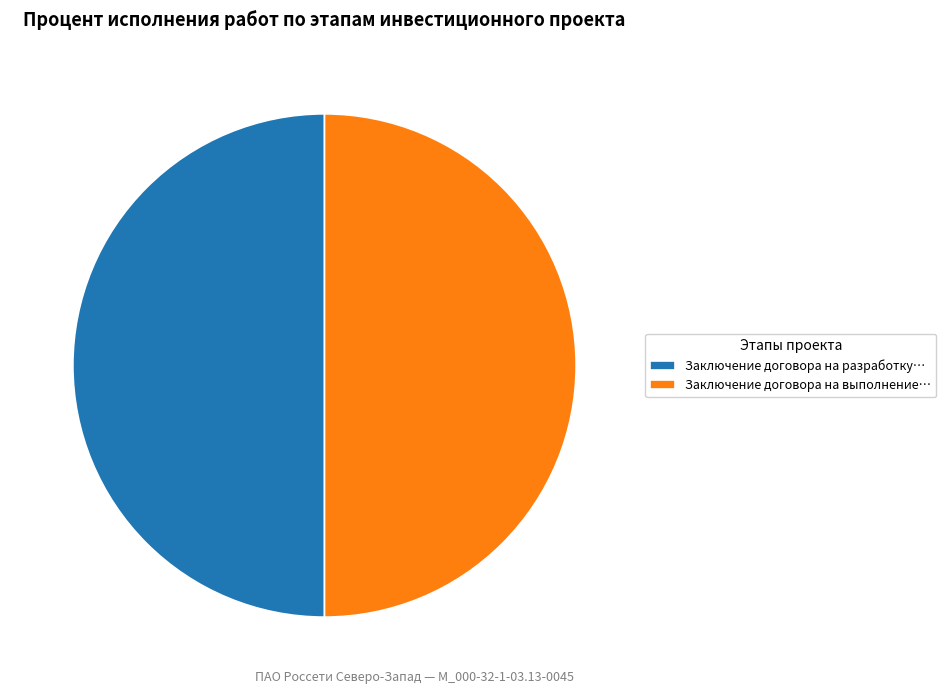

True or false: Заключение договора на разработку… accounts for 42% of the total.

False